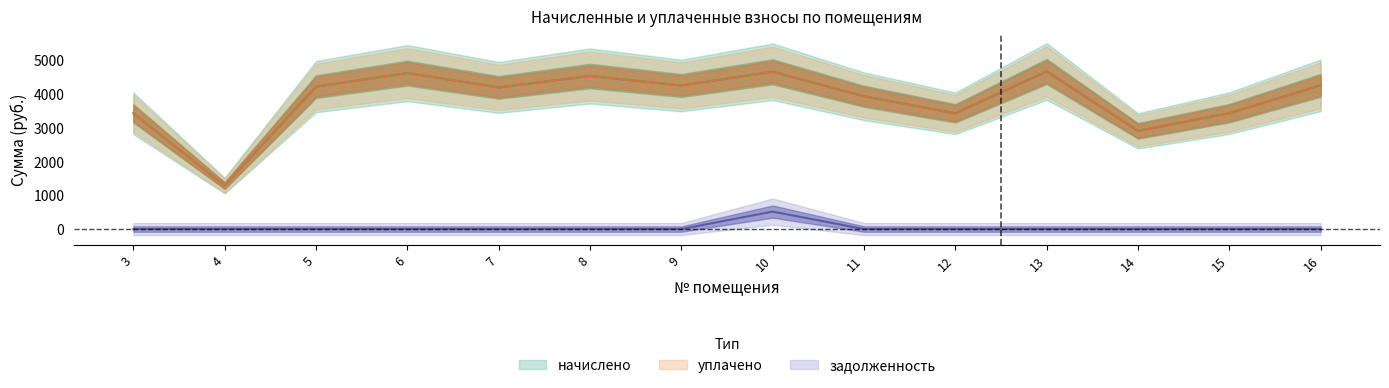

Which series changed the most between 3 and 14?

начислено